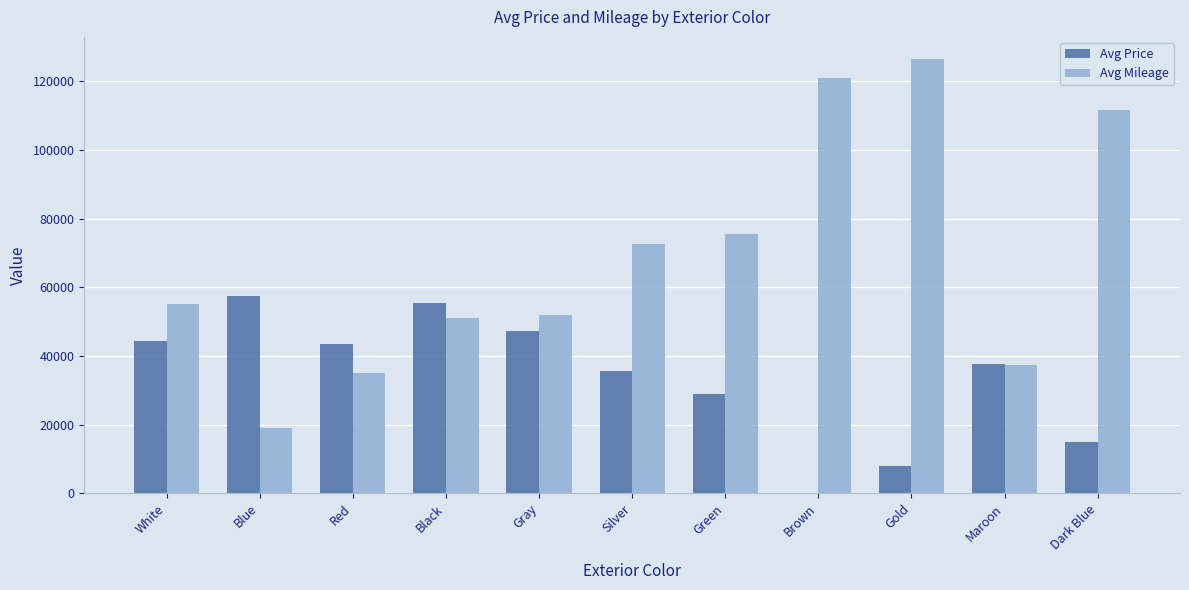

Reading right to left, transcribe all the data shown in this chart.

Avg Price: Dark Blue=14997.5	Maroon=37495.0	Gold=7995.0	Brown=0.0	Green=28995.0	Silver=35685.0	Gray=47386.3	Black=55422.5	Red=43603.6	Blue=57433.3	White=44406.4
Avg Mileage: Dark Blue=111526.5	Maroon=37268.5	Gold=126609.0	Brown=121065.0	Green=75381.0	Silver=72699.7	Gray=52018.5	Black=50932.8	Red=34934.6	Blue=18932.2	White=55073.9